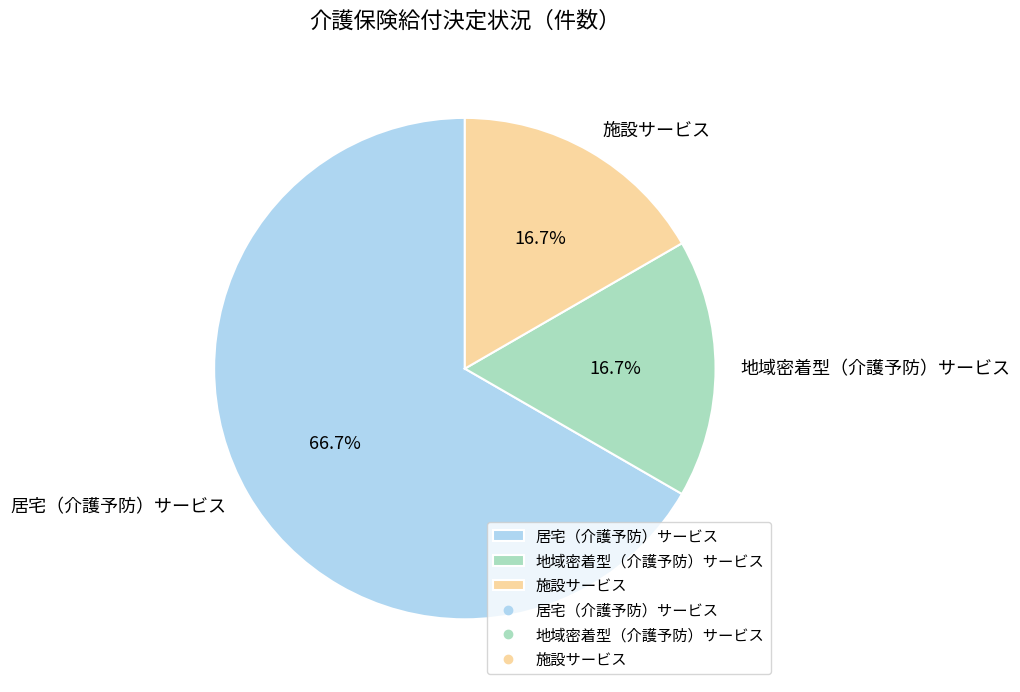

The 地域密着型（介護予防）サービス slice represents 8% of the pie. True or false?

False